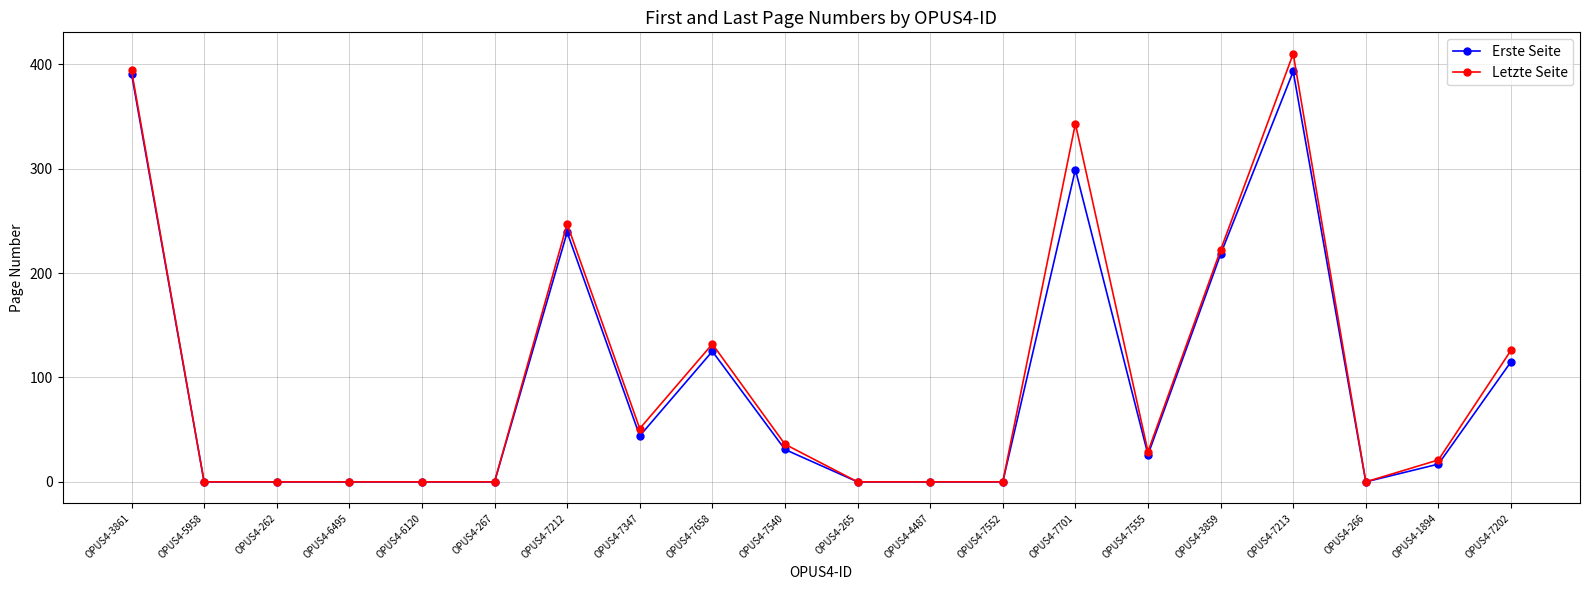

True or false: Erste Seite has more than 1 points higher than both neighbors.

True